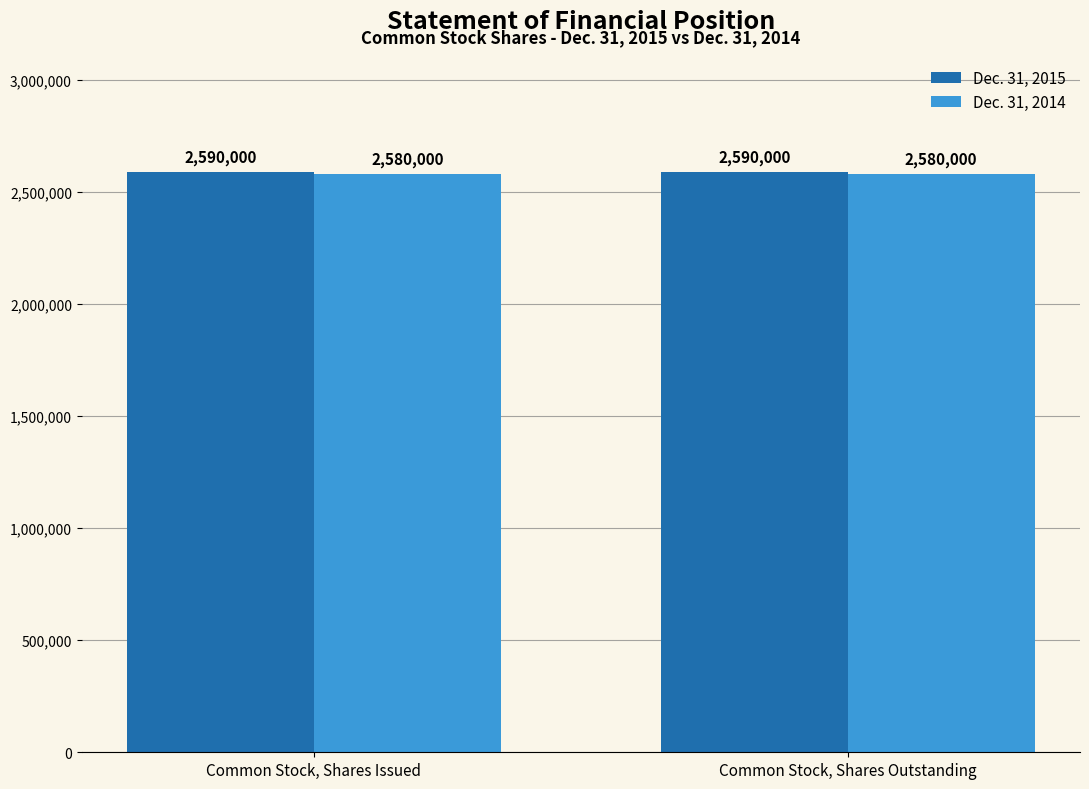

Reading right to left, list all the values displayed in this chart.

Dec. 31, 2015: Common Stock, Shares Outstanding=2590000	Common Stock, Shares Issued=2590000
Dec. 31, 2014: Common Stock, Shares Outstanding=2580000	Common Stock, Shares Issued=2580000